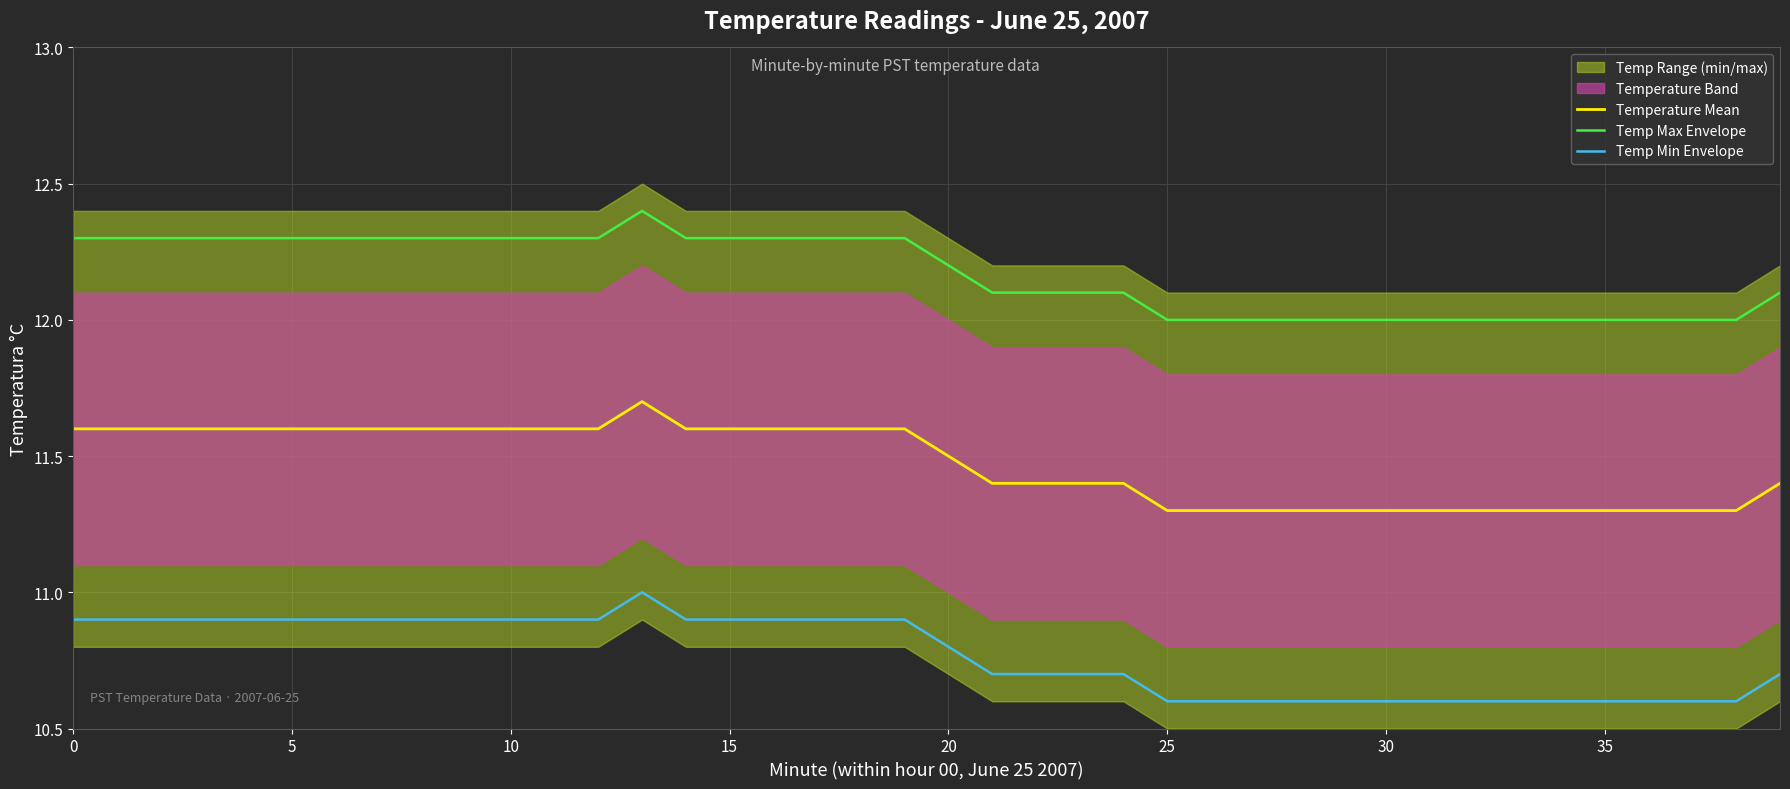

What is the highest value of the Temp Min Envelope series?

11.0